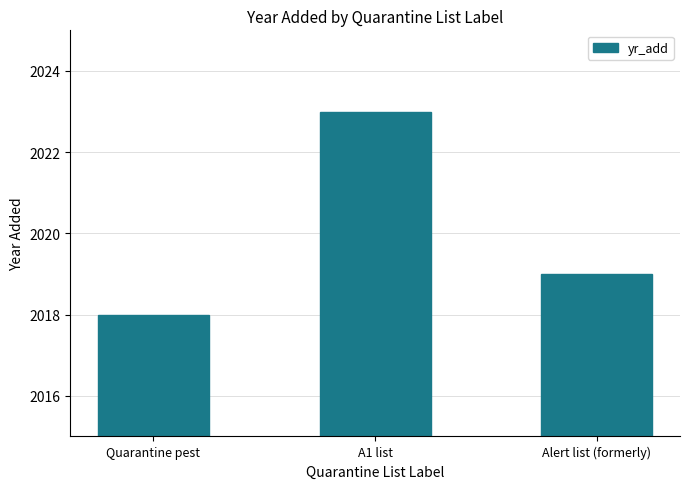

What is the value of the 2nd bar from the left?

2023